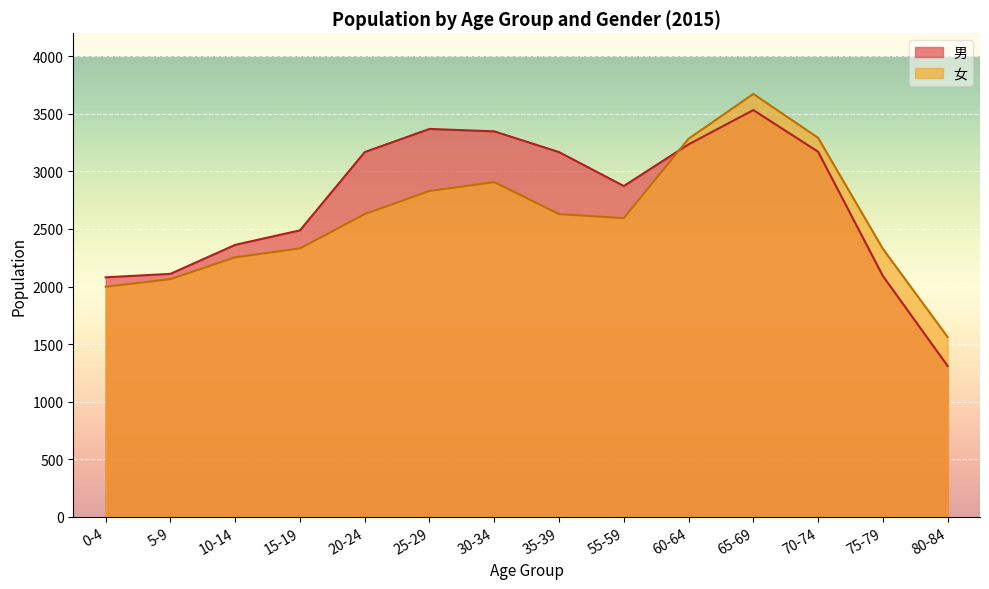

Which category has the highest value across all series?

65-69